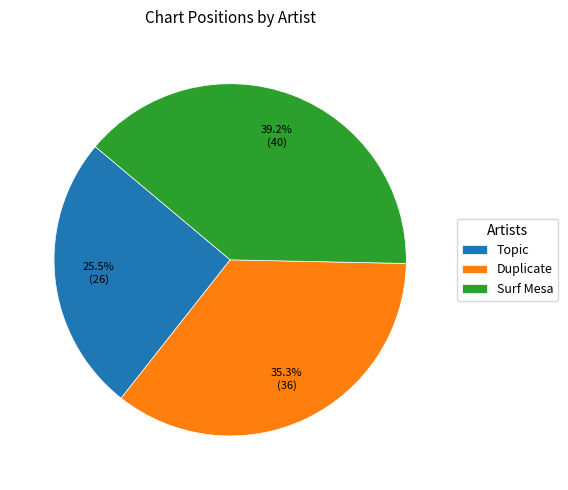

What is the smallest slice in the pie chart?

Topic